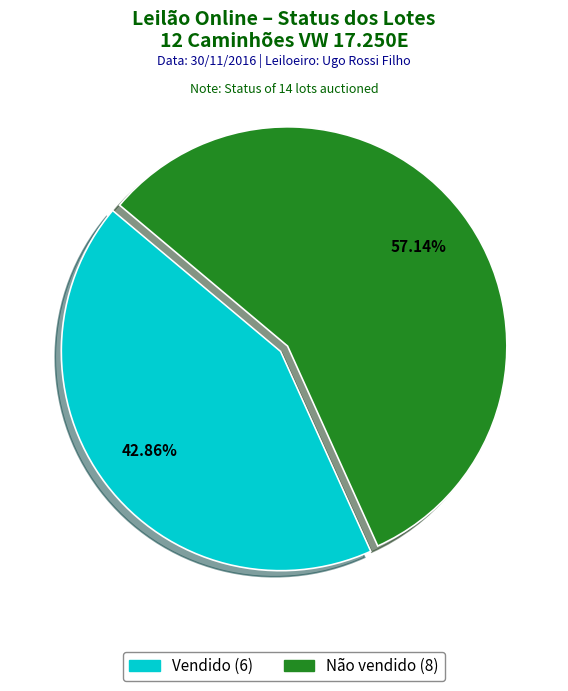

To the nearest percent, what is the average slice percentage?

50%